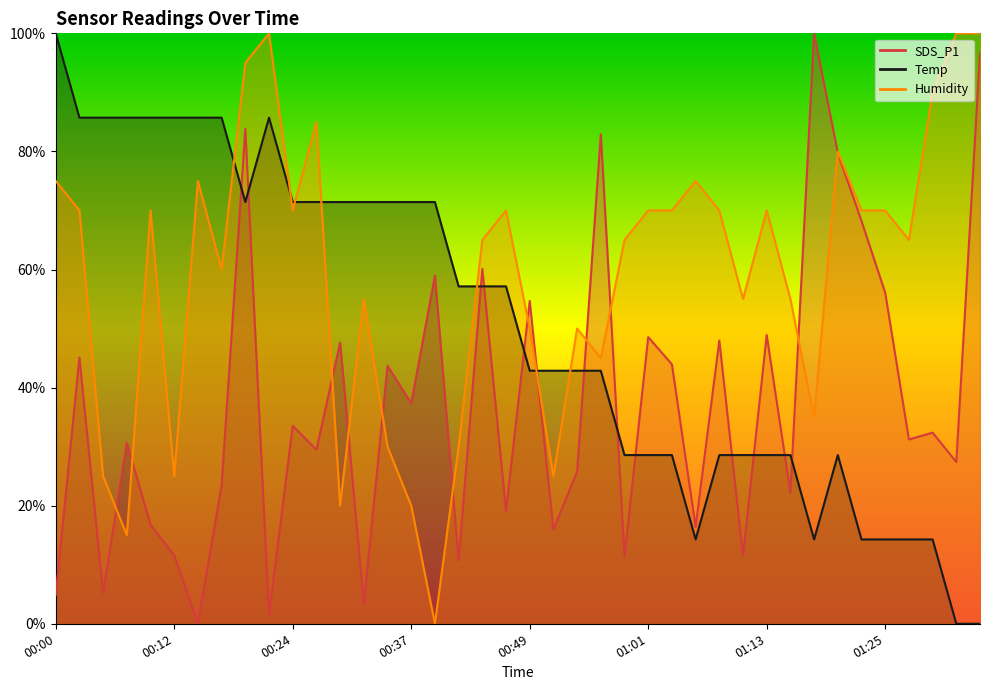

At which category does Temp reach its first local valley?

00:20